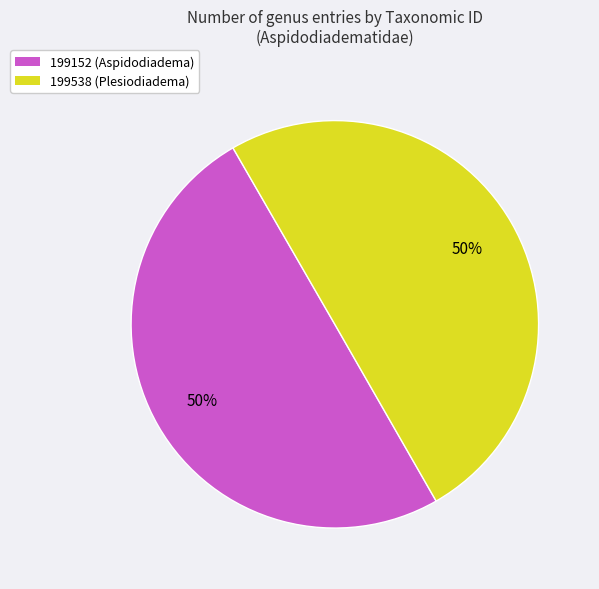

The 199538 (Plesiodiadema) slice represents 37% of the pie. True or false?

False